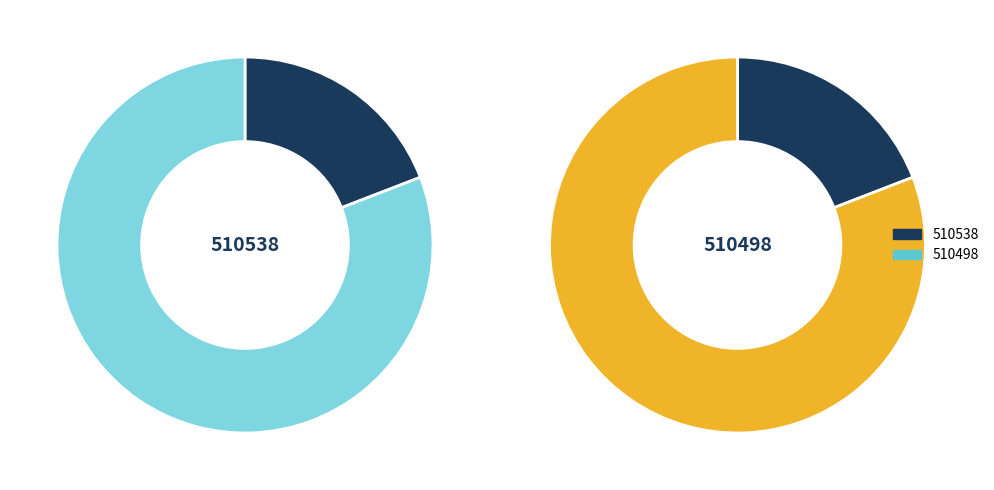

What percentage is NOT represented by 510498?

19.1%